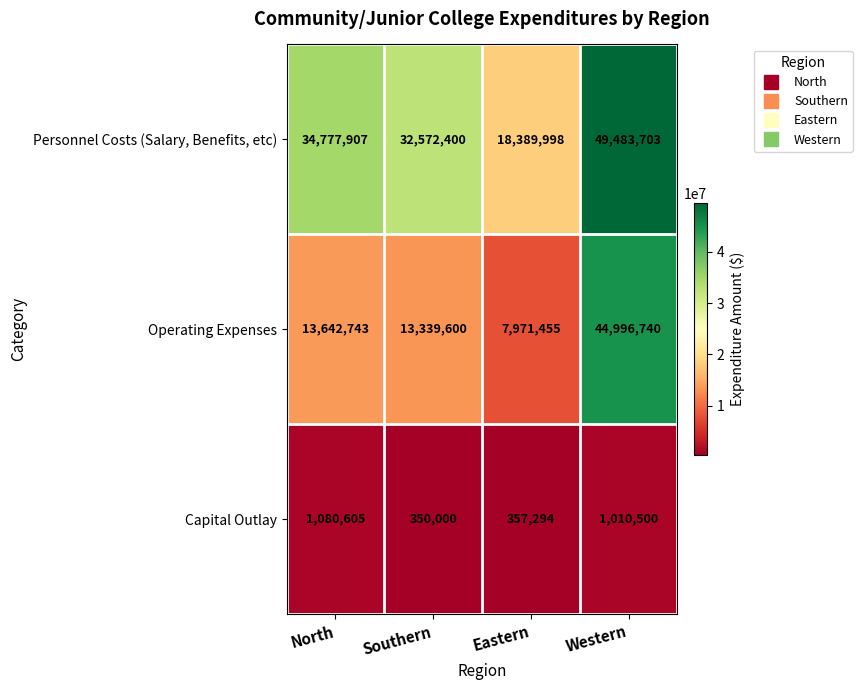

What is the difference between the second highest and second lowest values in the Capital Outlay series?

653206